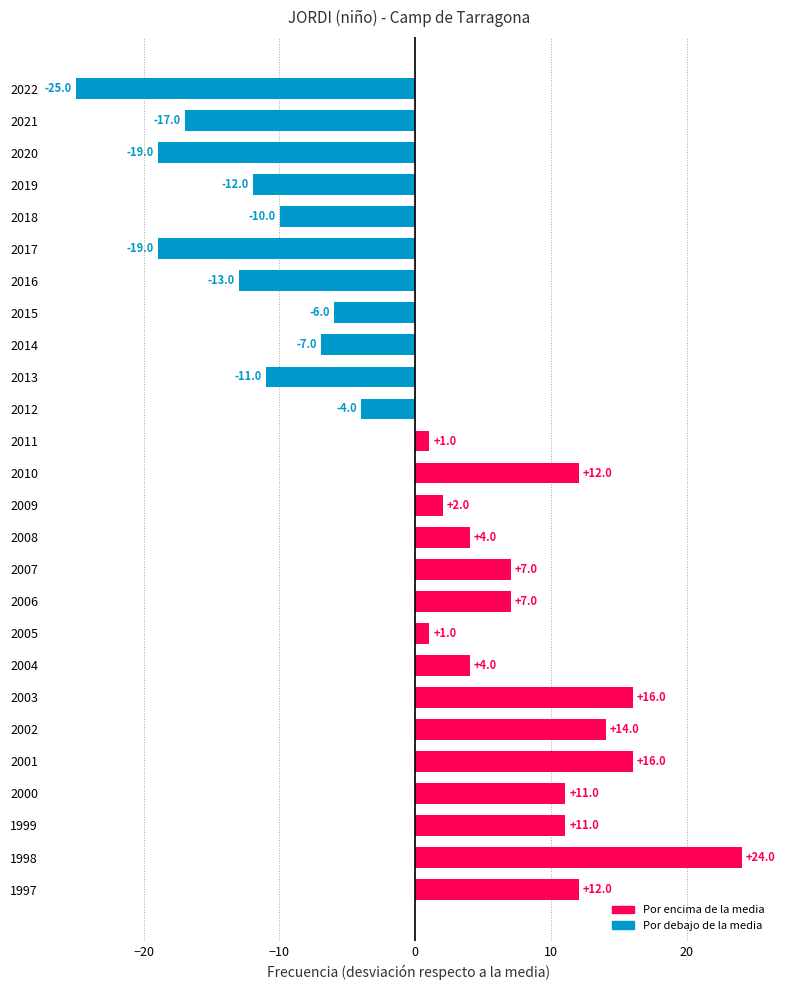

Reading bottom to top, list all the values displayed in this chart.

1997=12.0	1998=24.0	1999=11.0	2000=11.0	2001=16.0	2002=14.0	2003=16.0	2004=4.0	2005=1.0	2006=7.0	2007=7.0	2008=4.0	2009=2.0	2010=12.0	2011=1.0	2012=-4.0	2013=-11.0	2014=-7.0	2015=-6.0	2016=-13.0	2017=-19.0	2018=-10.0	2019=-12.0	2020=-19.0	2021=-17.0	2022=-25.0